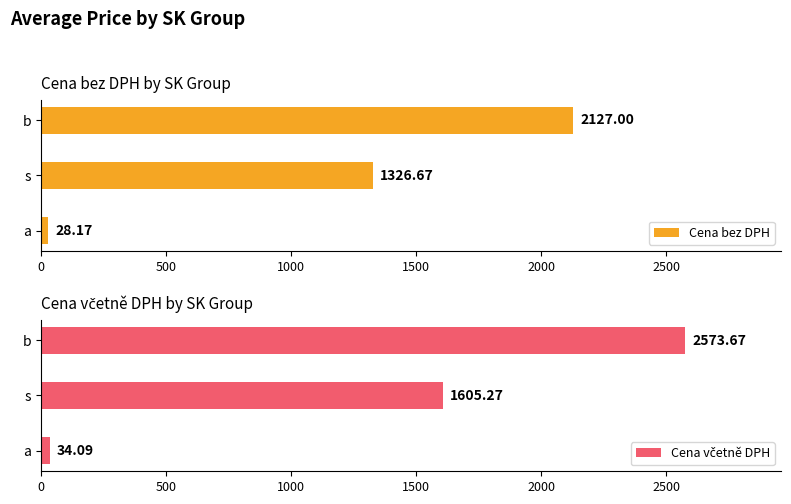

Are the bars grouped side by side (vs. stacked)?

Yes